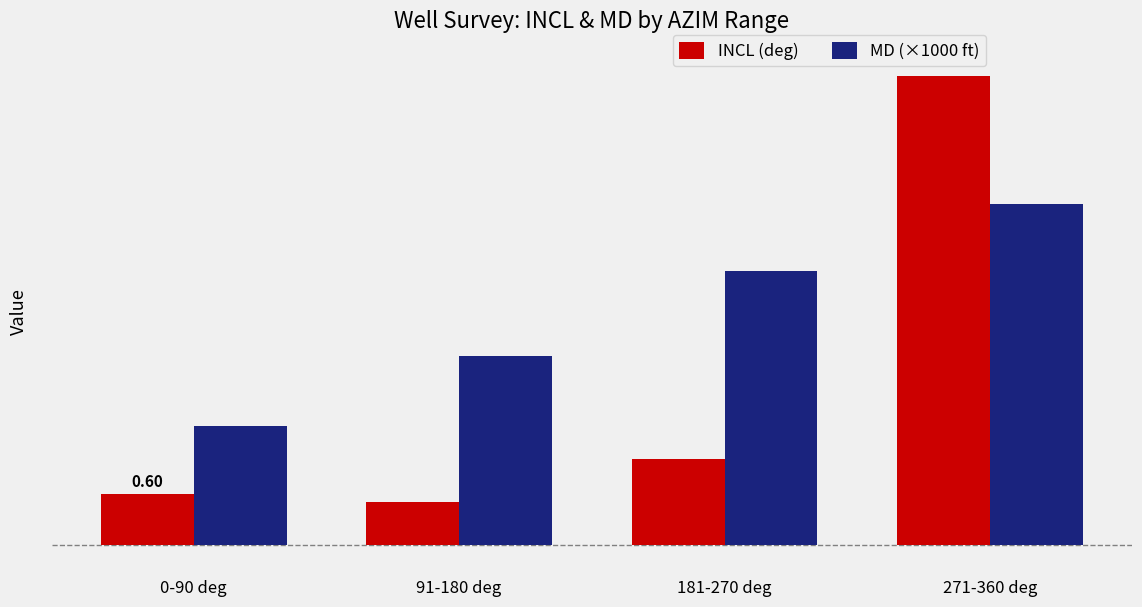

What are all the series names shown in the legend?

INCL (deg), MD (×1000 ft)